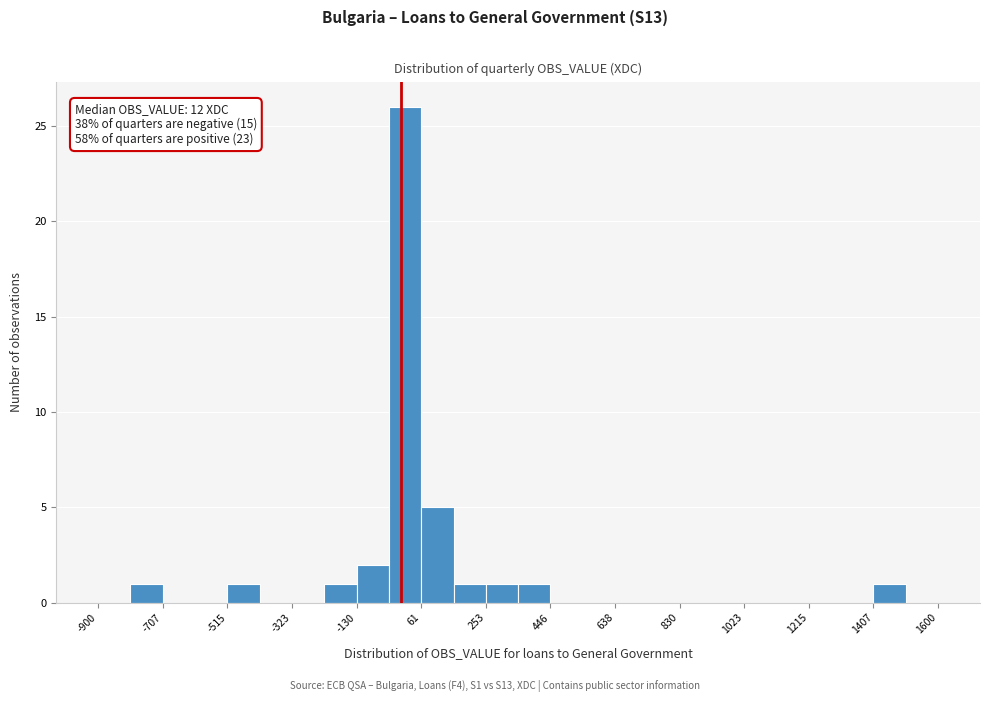

Over which range of the x-axis is the bar tallest?

-40 to 60